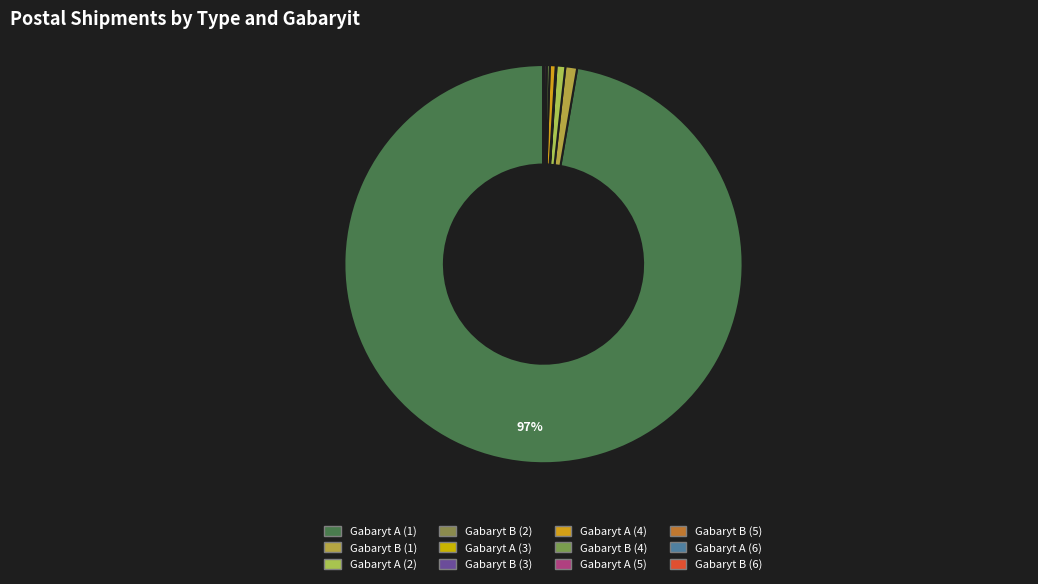

What is the change in value from Gabaryt B (4) to Gabaryt B (6)?

-49